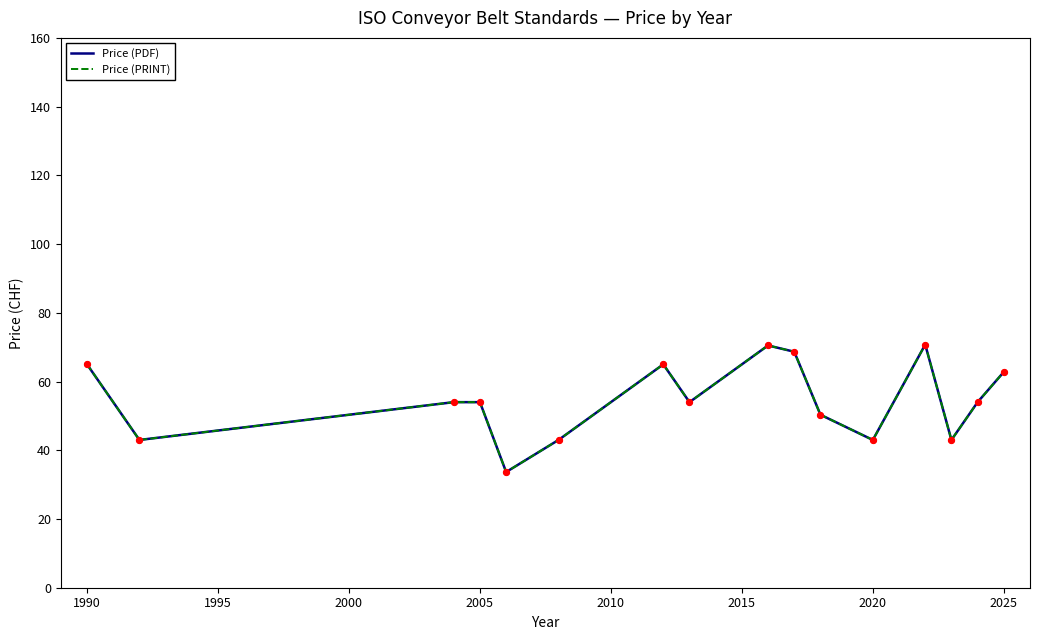

Does the chart have visible grid lines?

No